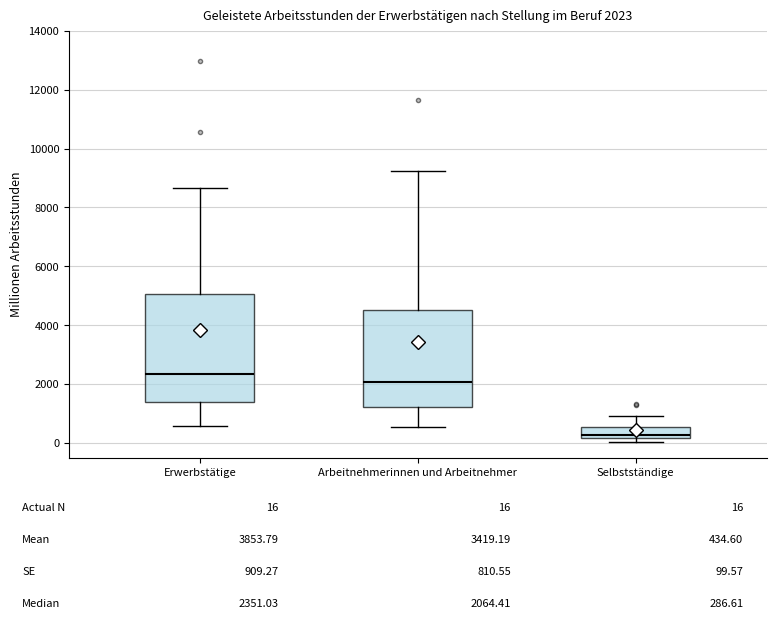

Which box's median line is the lowest?

Selbstständige